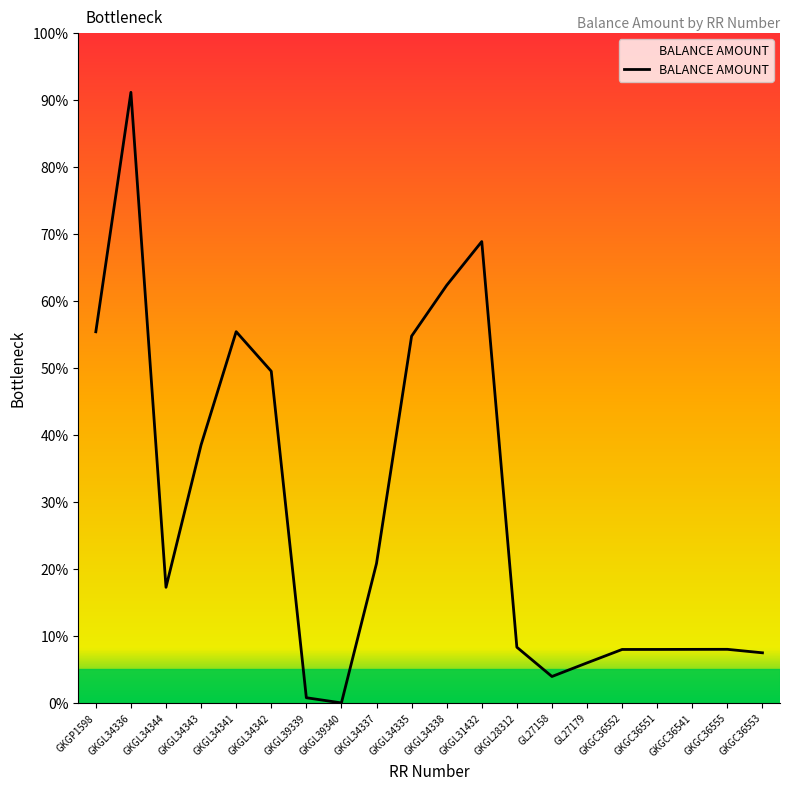

Does the chart display data point markers on the line(s)?

No